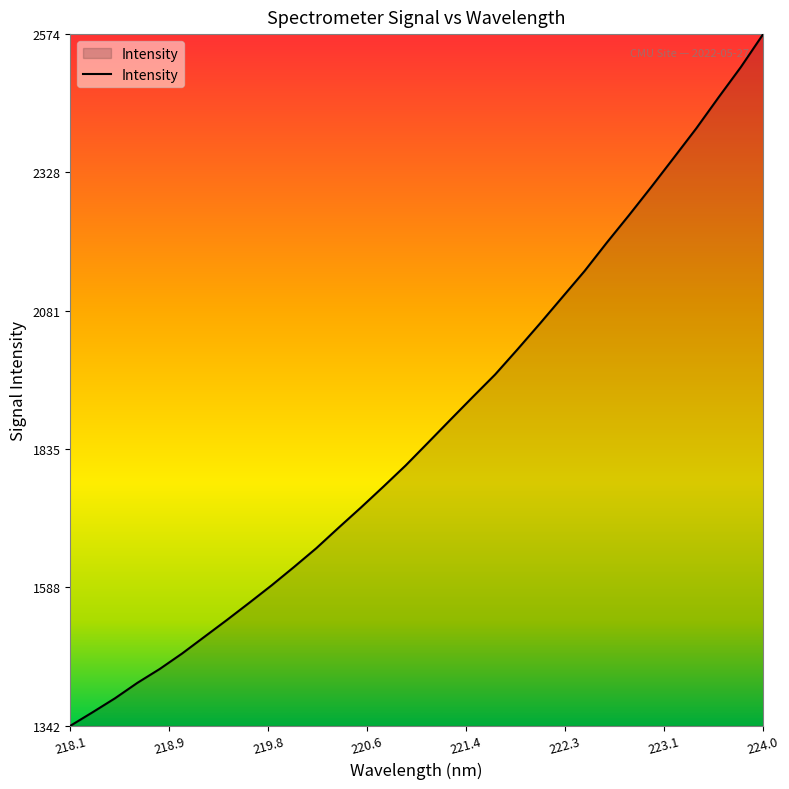

What is the maximum value shown in the chart?

2574.1